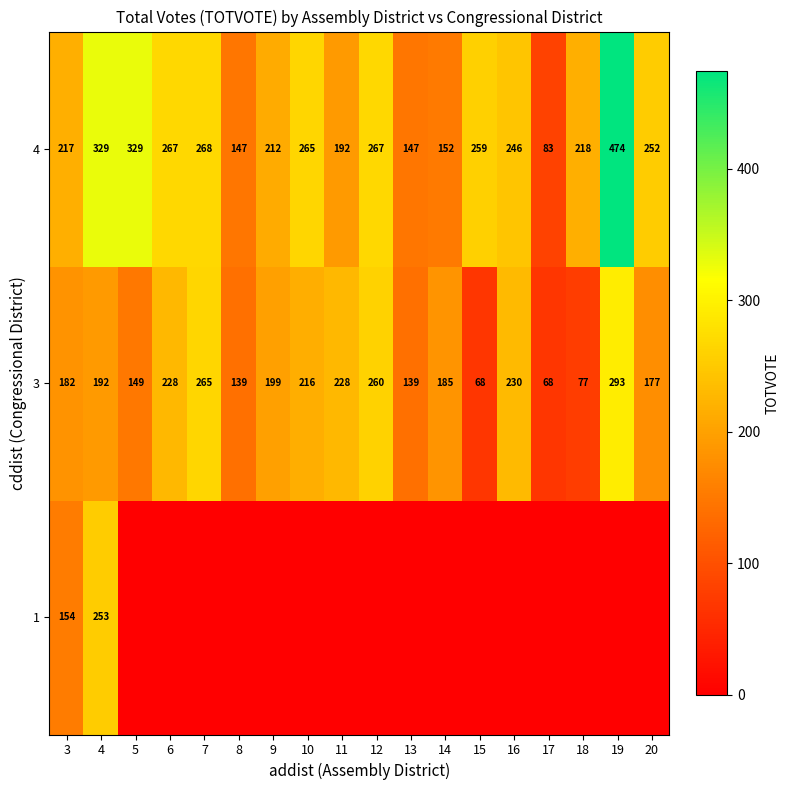

Is it true that 3 equals 130 at 18?

False